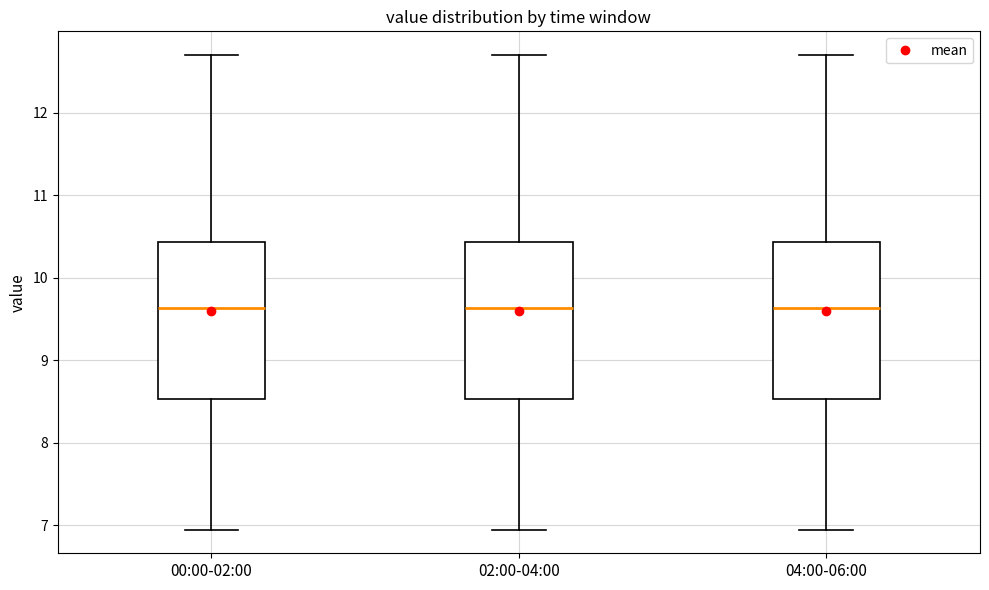

Where does the upper whisker of the box for 00:00-02:00 end on the y-axis? The values are not printed on the chart, so give them approximately, as read against the axis.

12.7